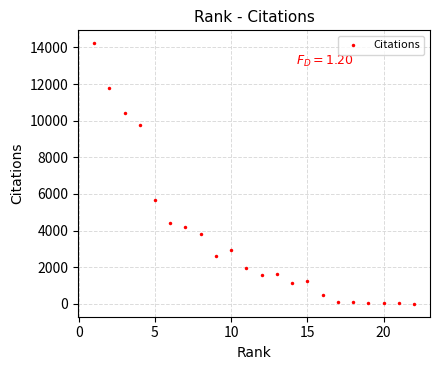

What Y value in the scatter plot is closest to 7116?

5693